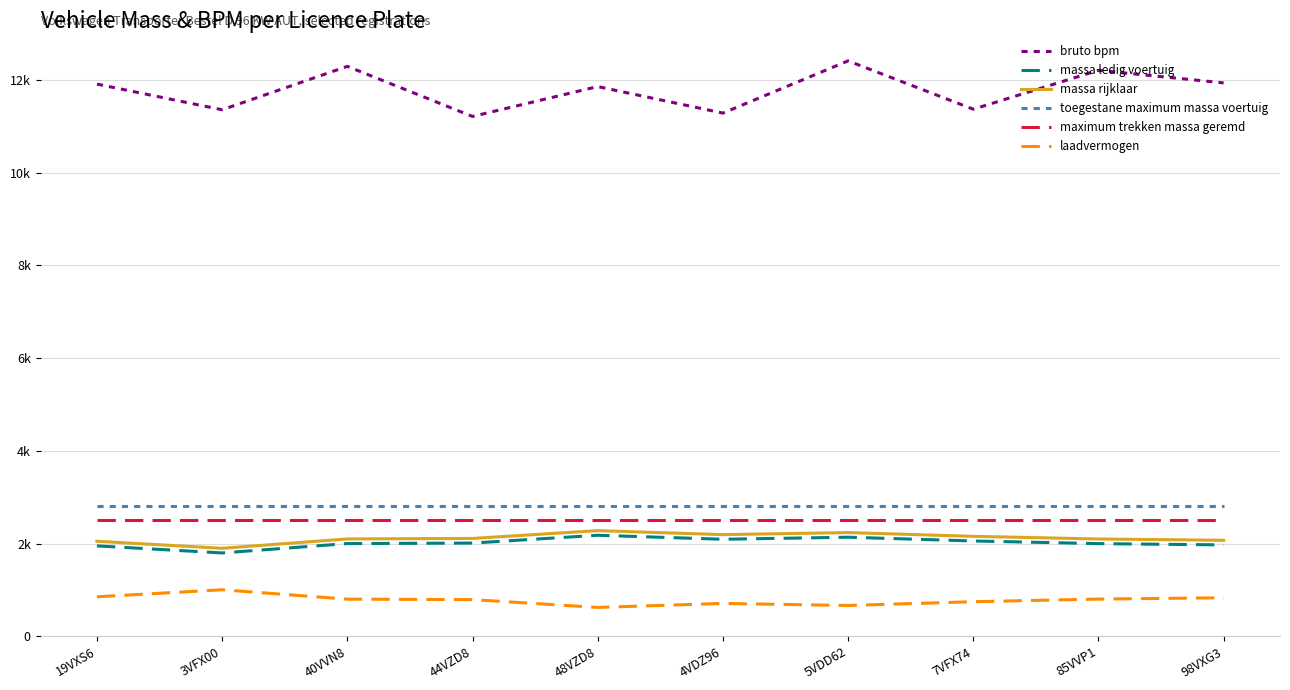

True or false: bruto bpm and maximum trekken massa geremd intersect in this chart.

False